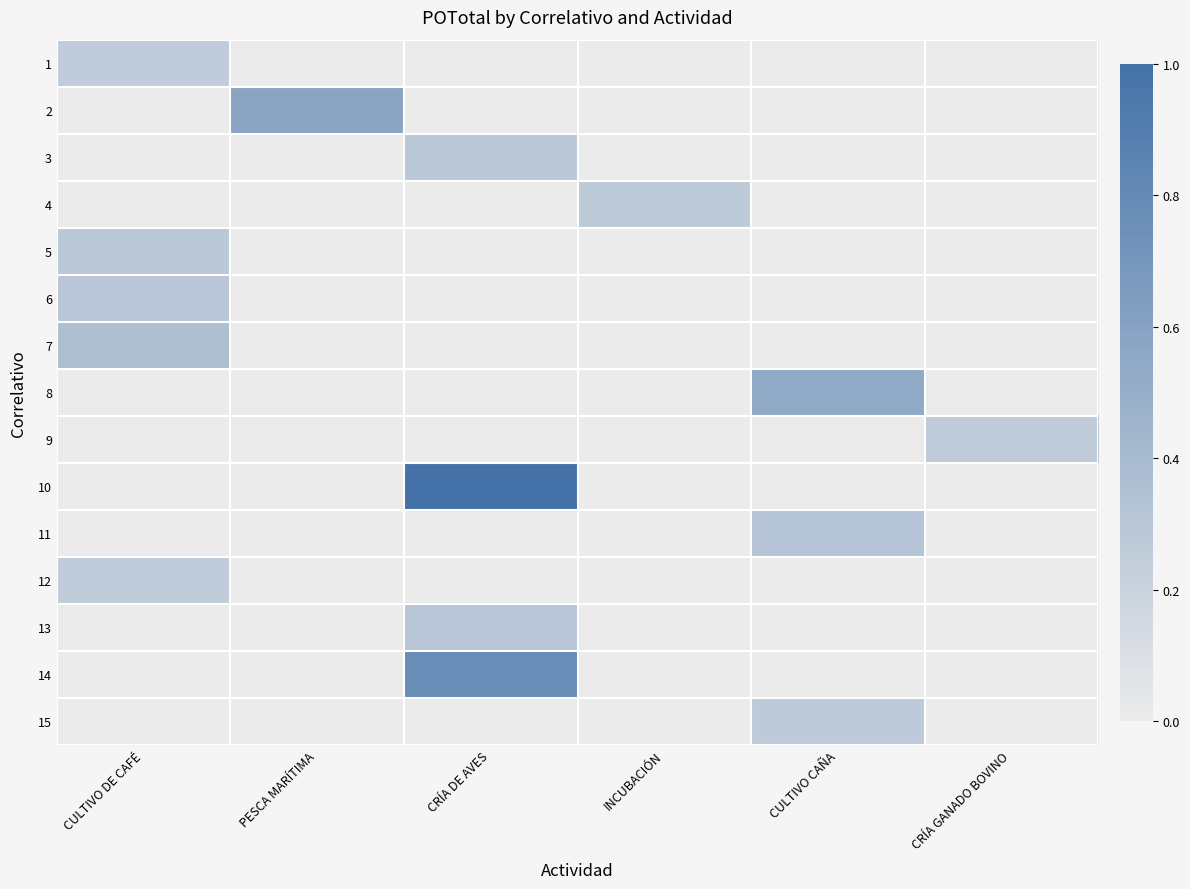

Reading left to right, what are all the values shown in this chart?

1: CULTIVO DE CAFÉ=0.3	PESCA MARÍTIMA=0.0	CRÍA DE AVES=0.0	INCUBACIÓN=0.0	CULTIVO CAÑA=0.0	CRÍA GANADO BOVINO=0.0
2: CULTIVO DE CAFÉ=0.0	PESCA MARÍTIMA=0.6	CRÍA DE AVES=0.0	INCUBACIÓN=0.0	CULTIVO CAÑA=0.0	CRÍA GANADO BOVINO=0.0
3: CULTIVO DE CAFÉ=0.0	PESCA MARÍTIMA=0.0	CRÍA DE AVES=0.3	INCUBACIÓN=0.0	CULTIVO CAÑA=0.0	CRÍA GANADO BOVINO=0.0
4: CULTIVO DE CAFÉ=0.0	PESCA MARÍTIMA=0.0	CRÍA DE AVES=0.0	INCUBACIÓN=0.3	CULTIVO CAÑA=0.0	CRÍA GANADO BOVINO=0.0
5: CULTIVO DE CAFÉ=0.3	PESCA MARÍTIMA=0.0	CRÍA DE AVES=0.0	INCUBACIÓN=0.0	CULTIVO CAÑA=0.0	CRÍA GANADO BOVINO=0.0
6: CULTIVO DE CAFÉ=0.3	PESCA MARÍTIMA=0.0	CRÍA DE AVES=0.0	INCUBACIÓN=0.0	CULTIVO CAÑA=0.0	CRÍA GANADO BOVINO=0.0
7: CULTIVO DE CAFÉ=0.4	PESCA MARÍTIMA=0.0	CRÍA DE AVES=0.0	INCUBACIÓN=0.0	CULTIVO CAÑA=0.0	CRÍA GANADO BOVINO=0.0
8: CULTIVO DE CAFÉ=0.0	PESCA MARÍTIMA=0.0	CRÍA DE AVES=0.0	INCUBACIÓN=0.0	CULTIVO CAÑA=0.5	CRÍA GANADO BOVINO=0.0
9: CULTIVO DE CAFÉ=0.0	PESCA MARÍTIMA=0.0	CRÍA DE AVES=0.0	INCUBACIÓN=0.0	CULTIVO CAÑA=0.0	CRÍA GANADO BOVINO=0.3
10: CULTIVO DE CAFÉ=0.0	PESCA MARÍTIMA=0.0	CRÍA DE AVES=1.0	INCUBACIÓN=0.0	CULTIVO CAÑA=0.0	CRÍA GANADO BOVINO=0.0
11: CULTIVO DE CAFÉ=0.0	PESCA MARÍTIMA=0.0	CRÍA DE AVES=0.0	INCUBACIÓN=0.0	CULTIVO CAÑA=0.3	CRÍA GANADO BOVINO=0.0
12: CULTIVO DE CAFÉ=0.2	PESCA MARÍTIMA=0.0	CRÍA DE AVES=0.0	INCUBACIÓN=0.0	CULTIVO CAÑA=0.0	CRÍA GANADO BOVINO=0.0
13: CULTIVO DE CAFÉ=0.0	PESCA MARÍTIMA=0.0	CRÍA DE AVES=0.3	INCUBACIÓN=0.0	CULTIVO CAÑA=0.0	CRÍA GANADO BOVINO=0.0
14: CULTIVO DE CAFÉ=0.0	PESCA MARÍTIMA=0.0	CRÍA DE AVES=0.8	INCUBACIÓN=0.0	CULTIVO CAÑA=0.0	CRÍA GANADO BOVINO=0.0
15: CULTIVO DE CAFÉ=0.0	PESCA MARÍTIMA=0.0	CRÍA DE AVES=0.0	INCUBACIÓN=0.0	CULTIVO CAÑA=0.3	CRÍA GANADO BOVINO=0.0